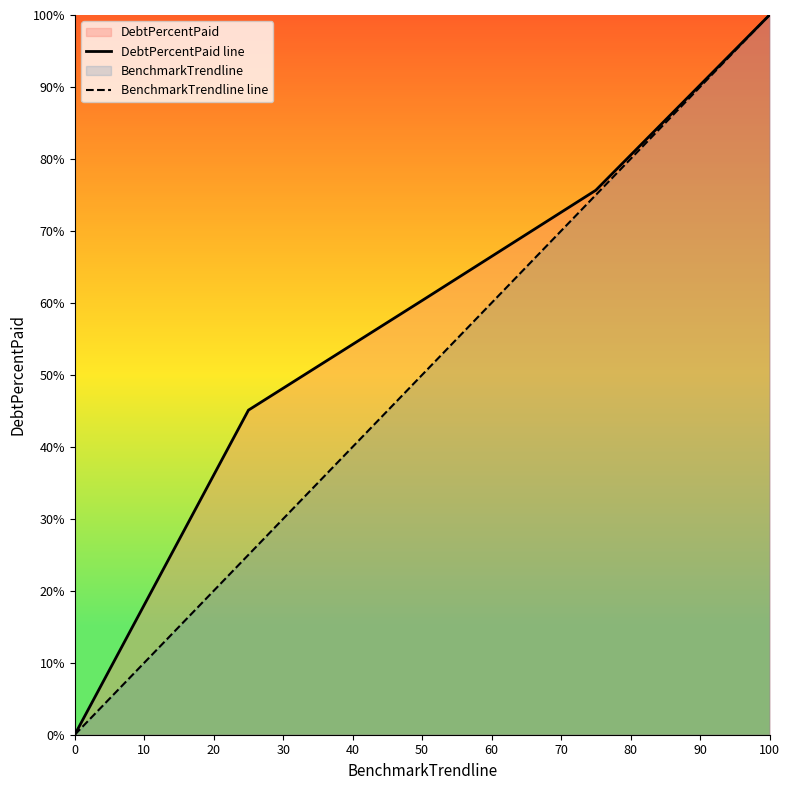

At which category is the sum across all series the highest?

100